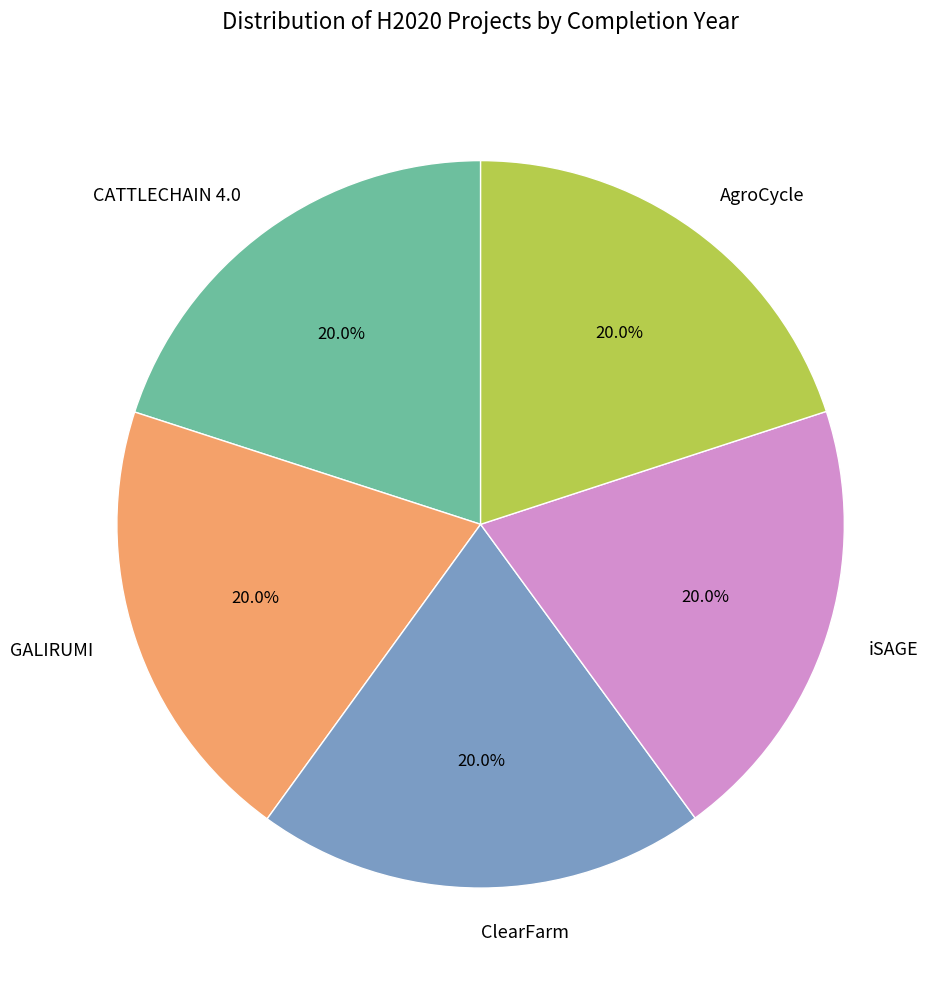

The iSAGE slice represents 10% of the pie. True or false?

False